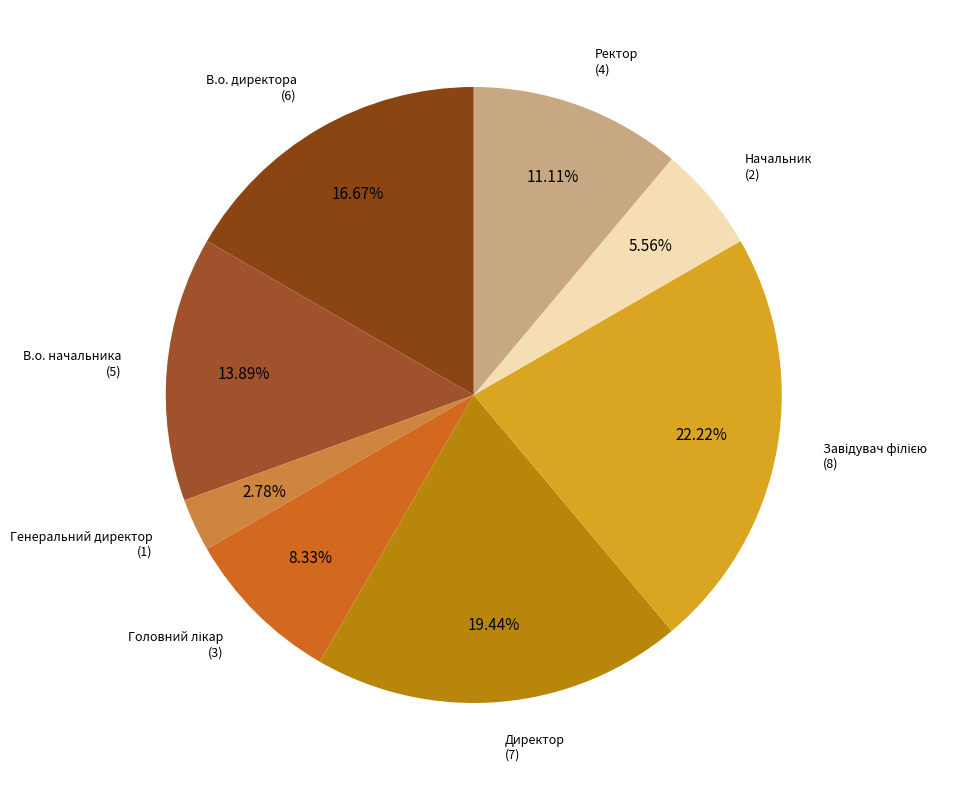

Does any single category account for the majority?

No